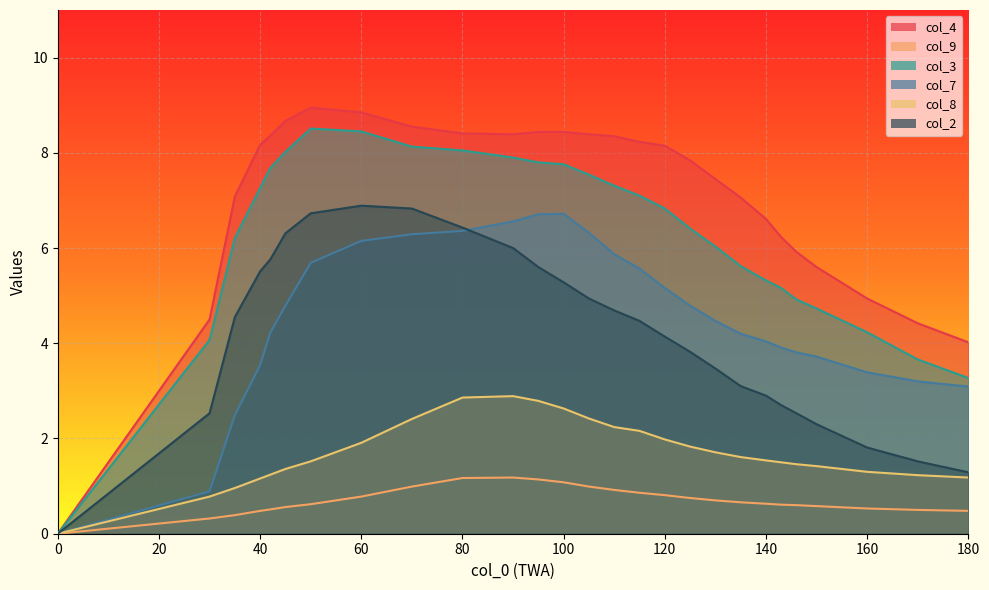

Rank the series at 135 from highest to lowest value.

col_4, col_3, col_7, col_2, col_8, col_9